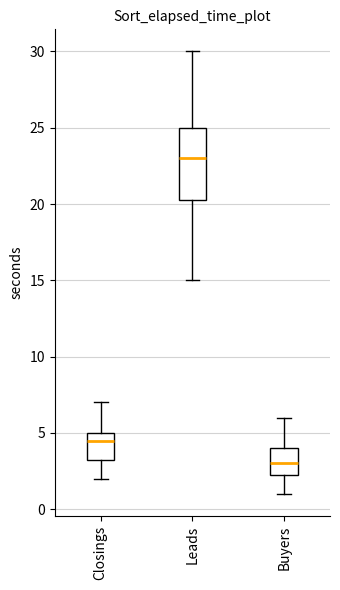

Reading left to right, read every box against the y-axis: the position of its median line, the range the box covers, and the ends of its whiskers. The values are not printed on the chart, so give them approximately, as read against the axis.

Closings: median 4.5, box 3.5 to 5.0, whiskers 2.0 to 7.0
Leads: median 23.0, box 20.5 to 25.0, whiskers 15.0 to 30.0
Buyers: median 3.0, box 2.5 to 4.0, whiskers 1.0 to 6.0